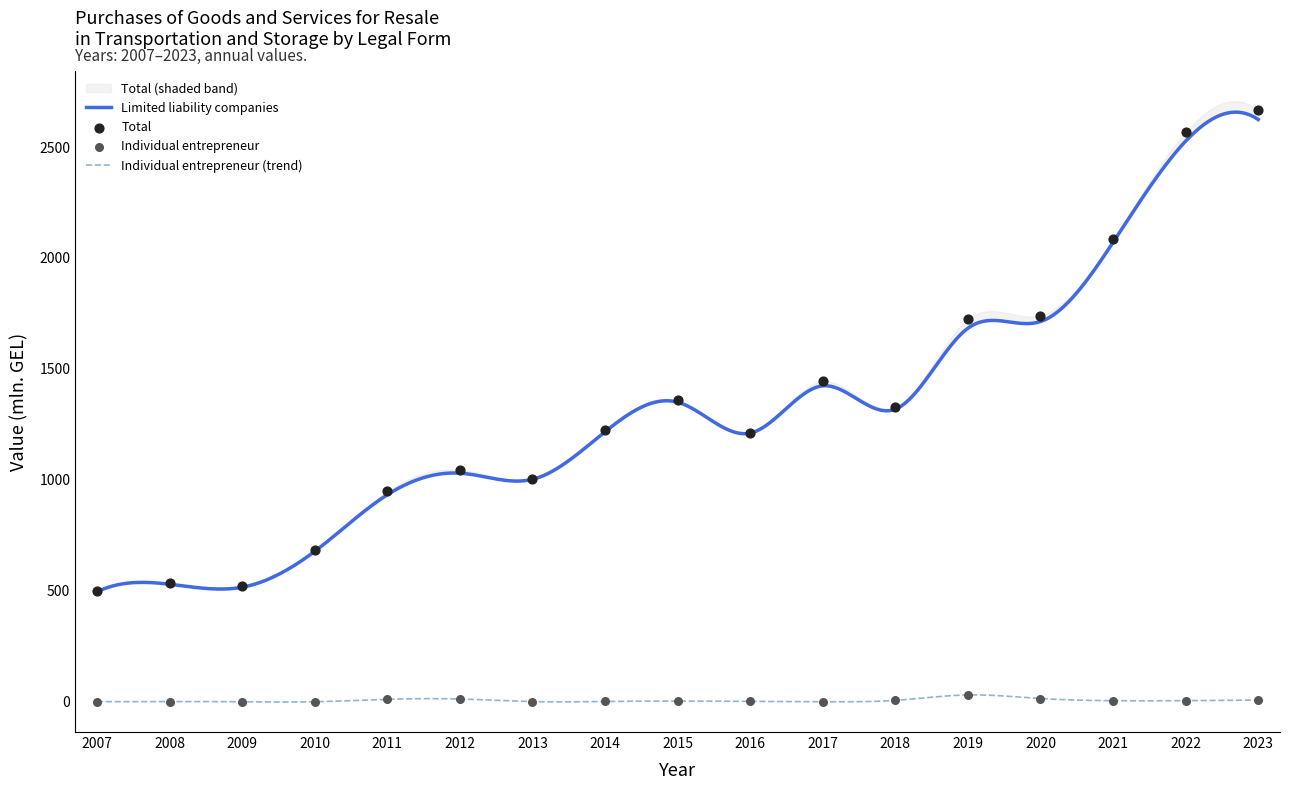

Which series reaches the maximum Y coordinate?

Total